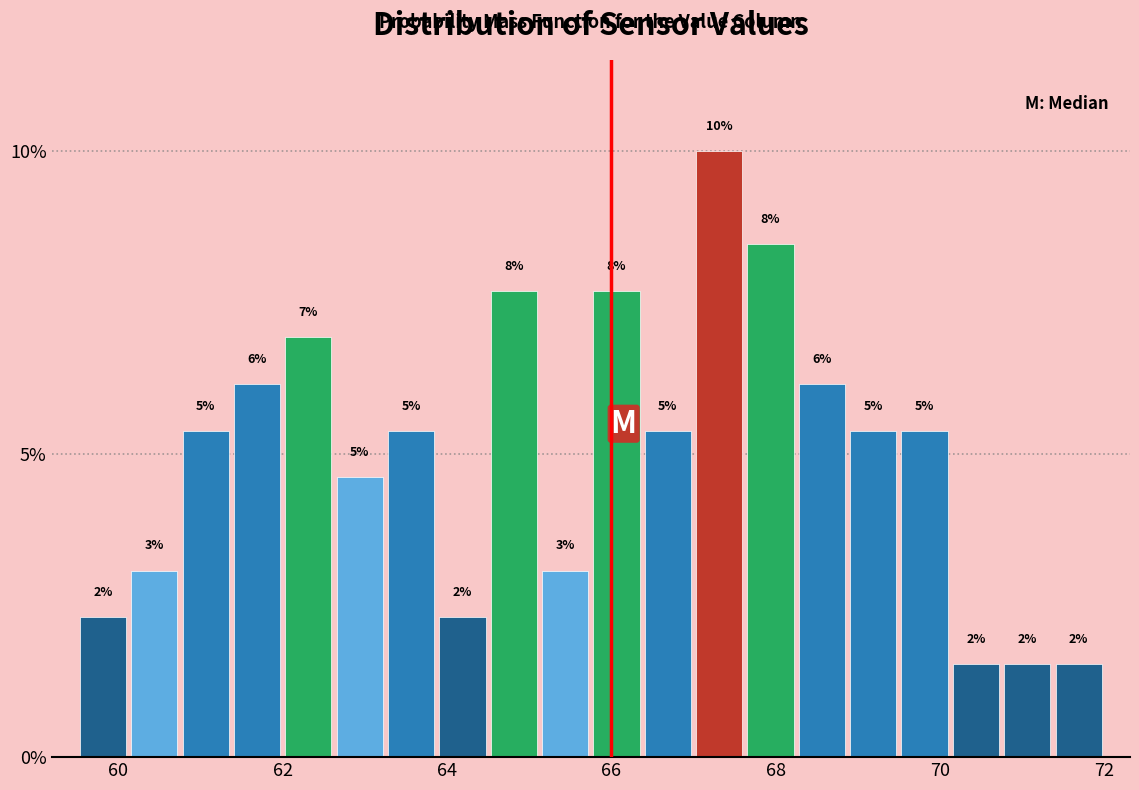

Around what value on the x-axis is the tallest bar? Give the approximate position of its centre, as read against the axis.

67.4